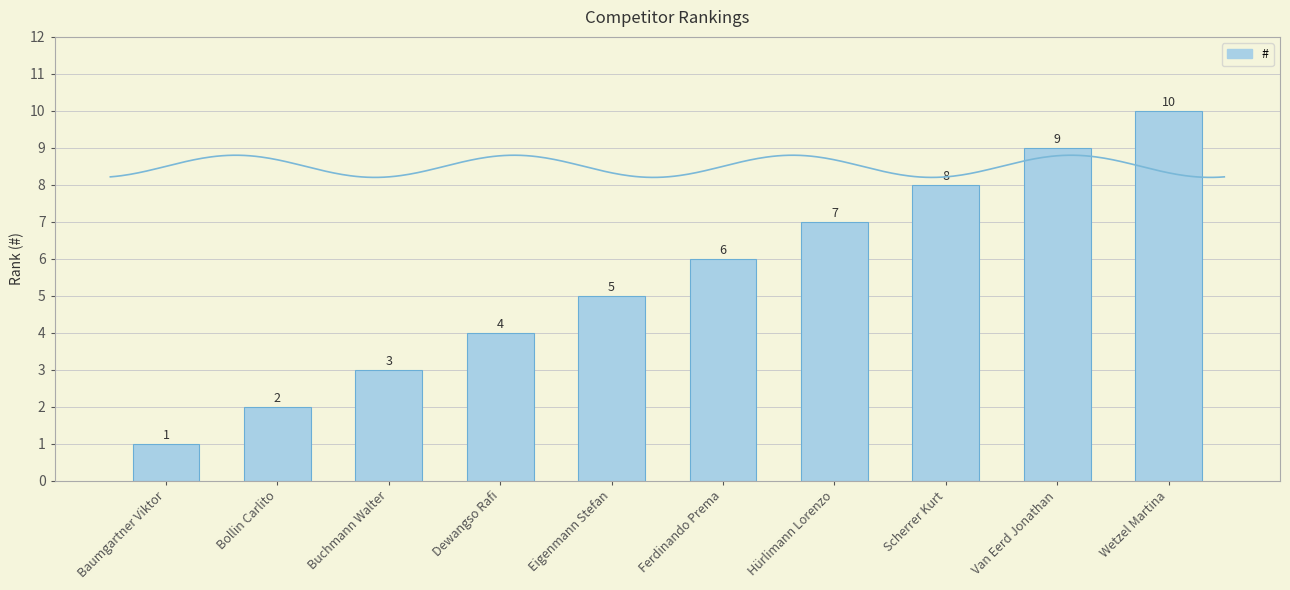

Rank the categories by value from highest to lowest.

Wetzel Martina, Van Eerd Jonathan, Scherrer Kurt, Hürlimann Lorenzo, Ferdinando Prema, Eigenmann Stefan, Dewangso Rafi, Buchmann Walter, Bollin Carlito, Baumgartner Viktor